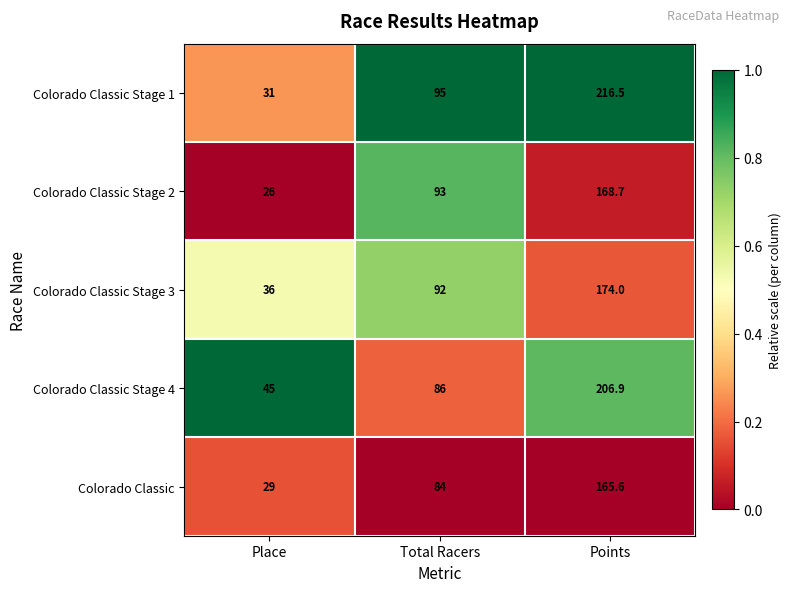

The Colorado Classic Stage 2 series shows 26.0 at Place. True or false?

True